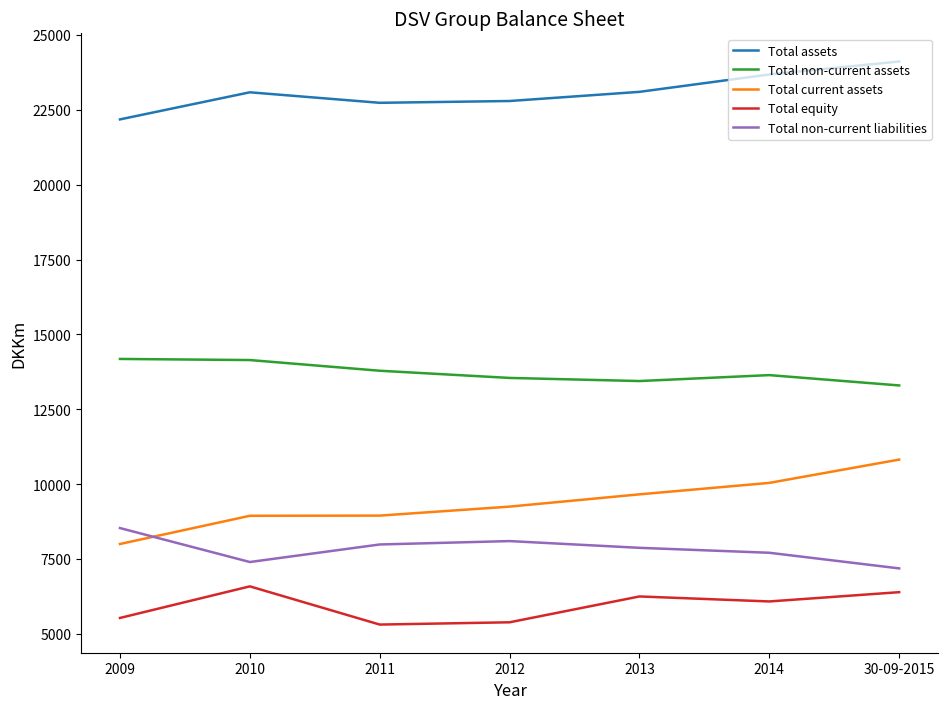

Which series changed the most between 2013 and 2014?

Total assets